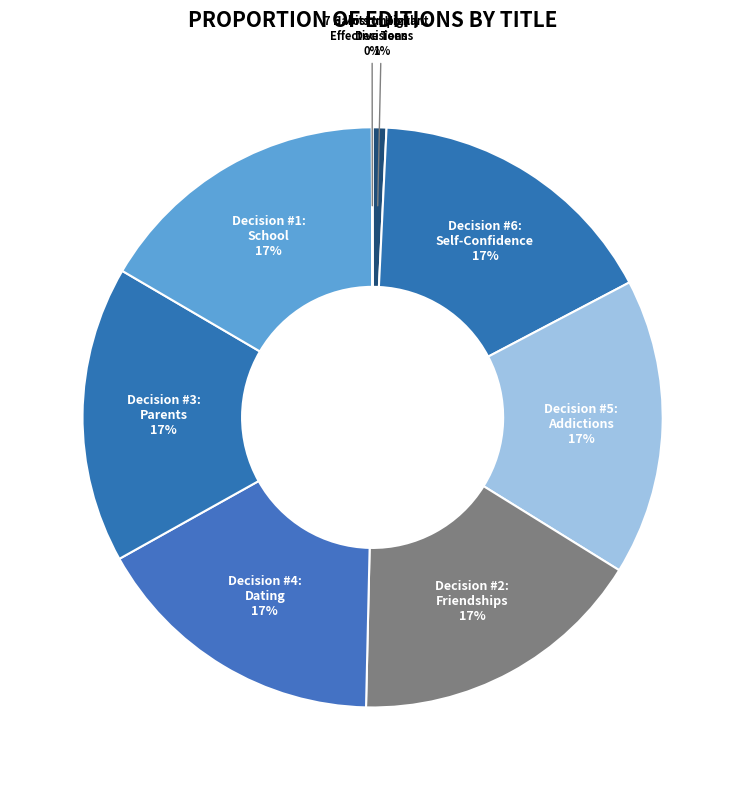

True or false: Decision #3: Parents accounts for 26% of the total.

False